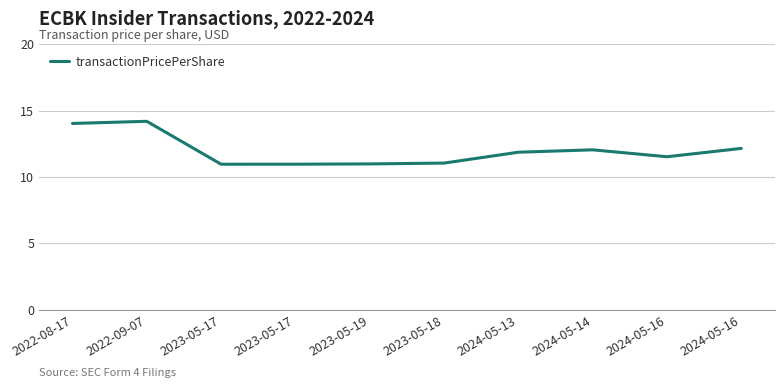

Approximately how many times larger is the value at 2022-09-07 compared to 2023-05-17?

1.3